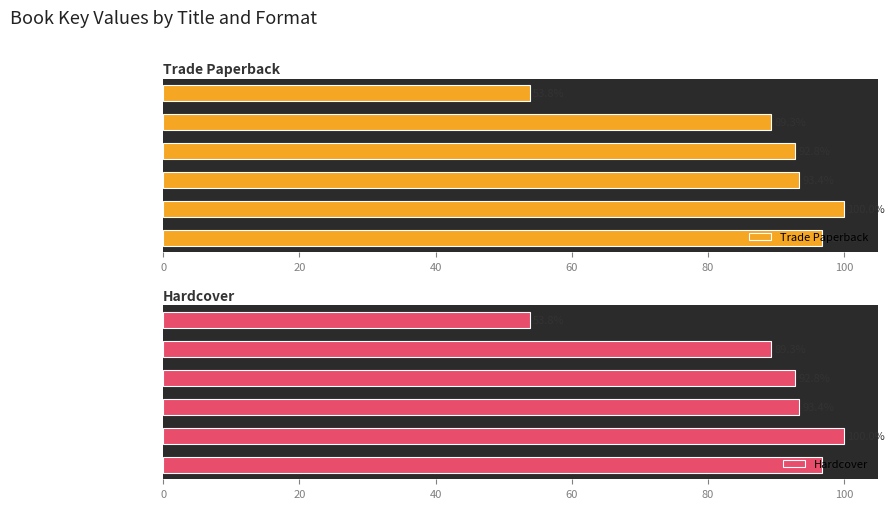

What is the difference between the second highest and minimum values in the Hardcover series?

42.9